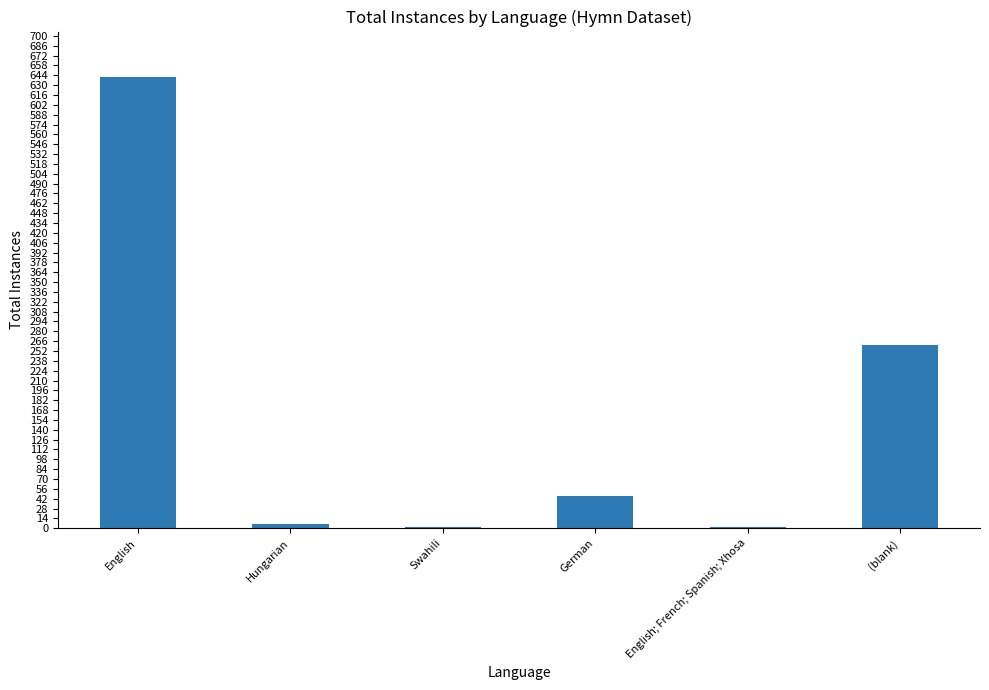

What is the ratio of the value at (blank) to the value at English; French; Spanish; Xhosa?

261.0